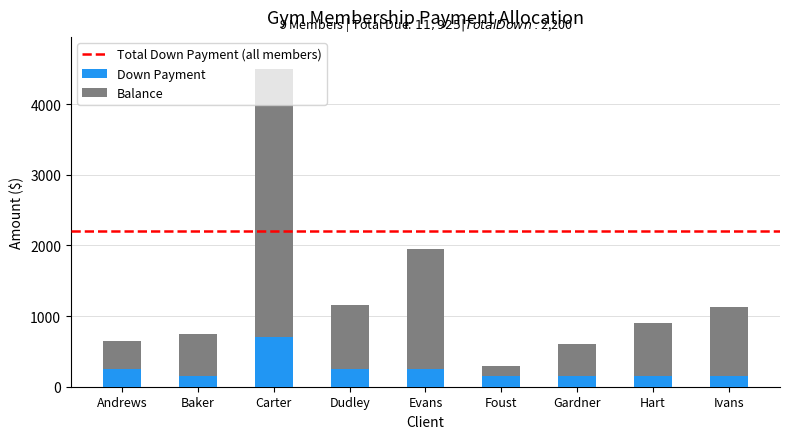

What is the difference between the maximum and minimum values in the Down Payment series?

550